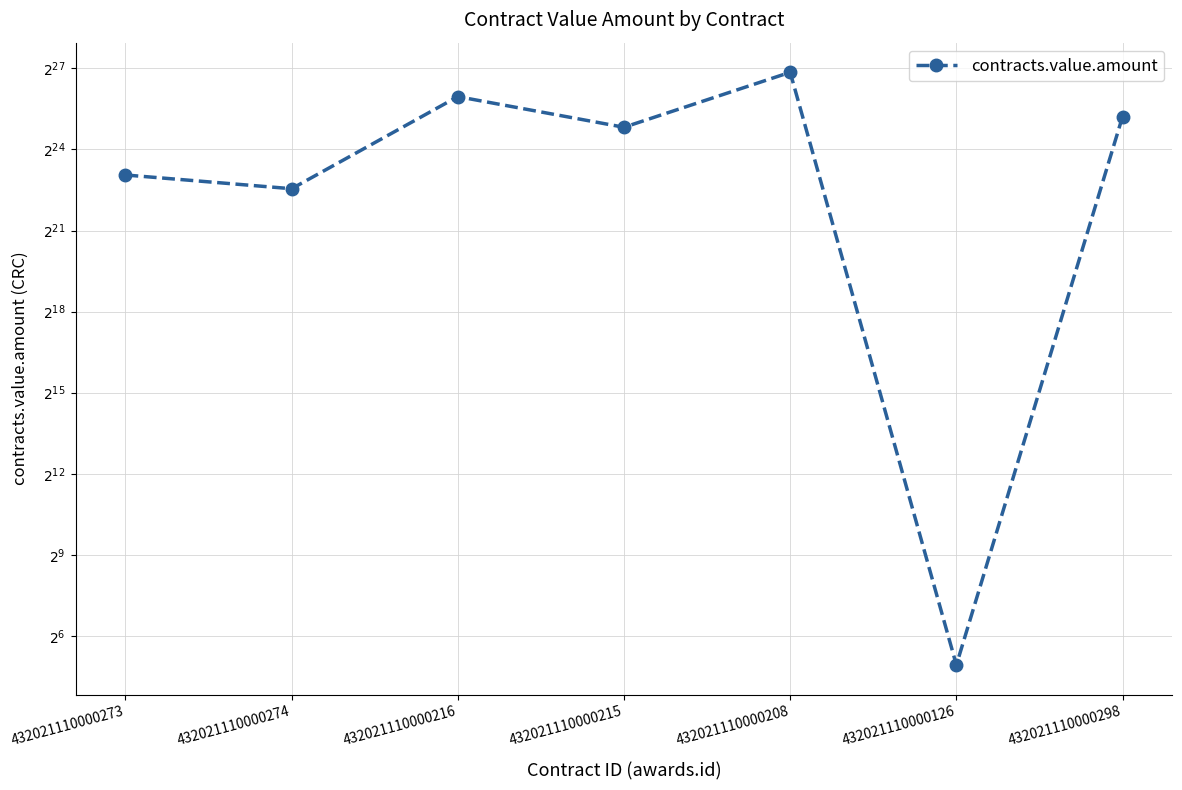

What is the minimum value shown in the chart?

30.3